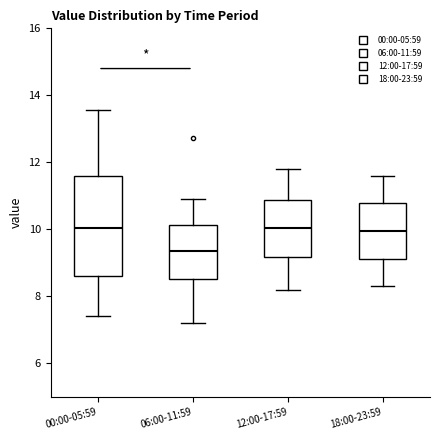

Reading left to right, transcribe this box plot: for each box, give where its median line is, the range the box spans, and where its two whiskers end, as read against the y-axis. The values are not printed on the chart, so give them approximately, as read against the axis.

00:00-05:59: median 10.0, box 8.6 to 11.6, whiskers 7.4 to 13.6
06:00-11:59: median 9.4, box 8.6 to 10.2, whiskers 7.2 to 11.0
12:00-17:59: median 10.0, box 9.2 to 10.8, whiskers 8.2 to 11.8
18:00-23:59: median 10.0, box 9.2 to 10.8, whiskers 8.4 to 11.6